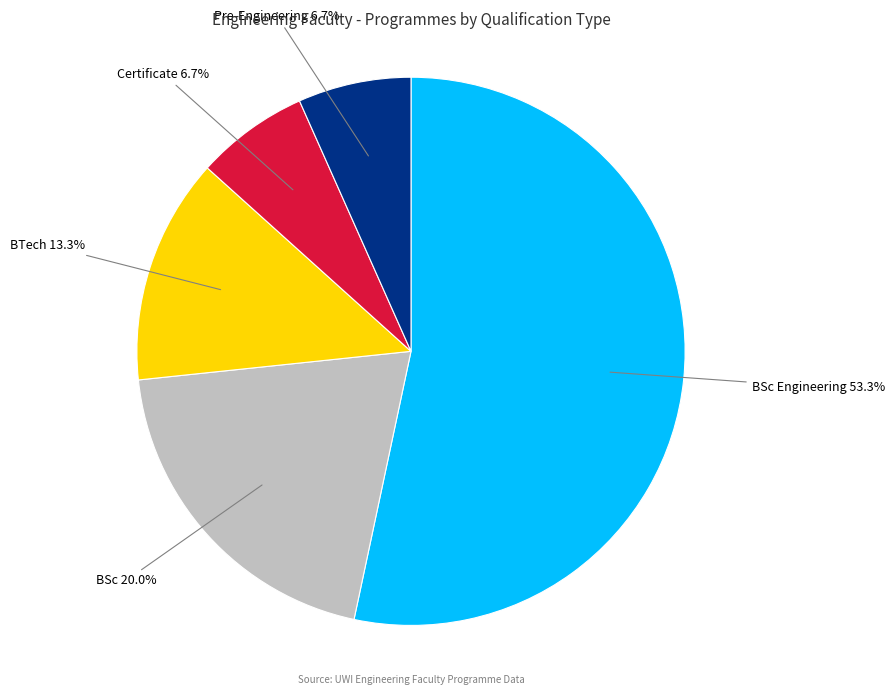

Is there a majority slice in this chart?

Yes